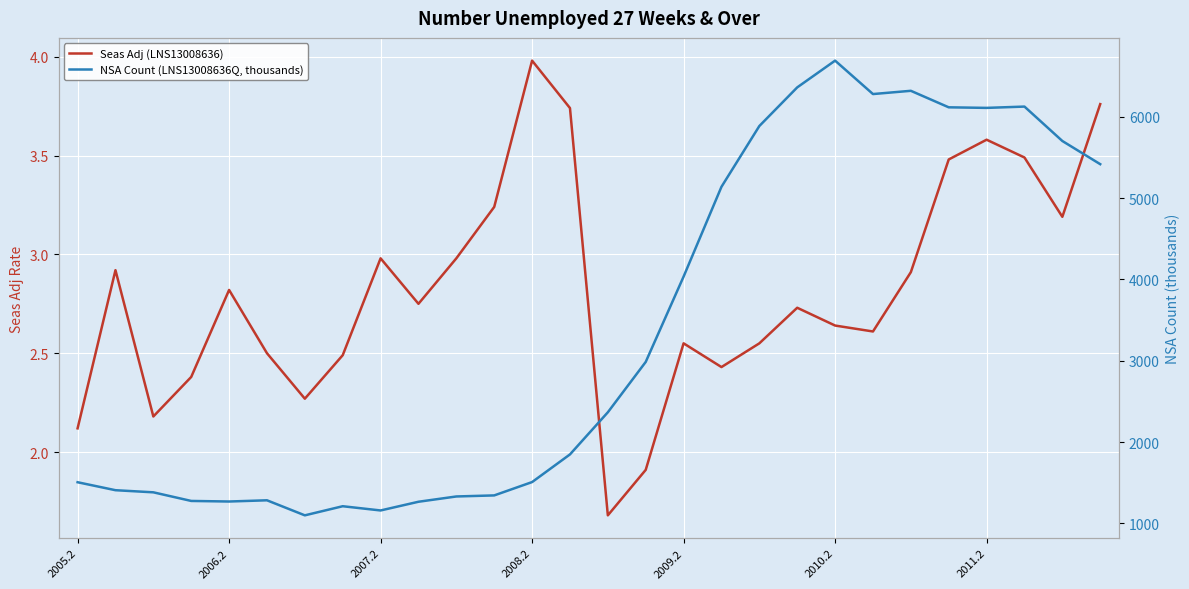

List the series in order of their peak value, highest first.

NSA Count (LNS13008636Q, thousands), Seas Adj (LNS13008636)